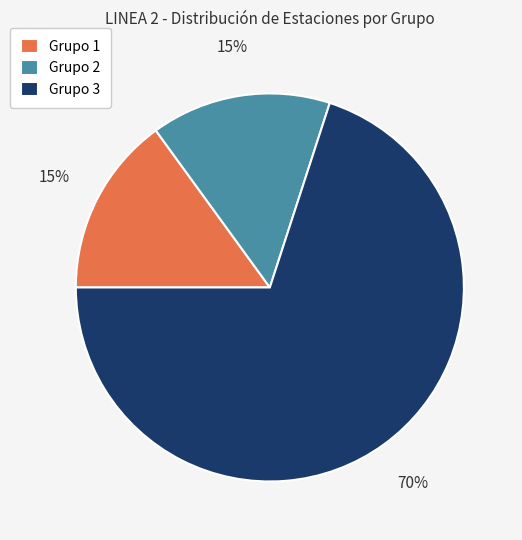

Is it true that Grupo 2 is 7% of the pie?

False